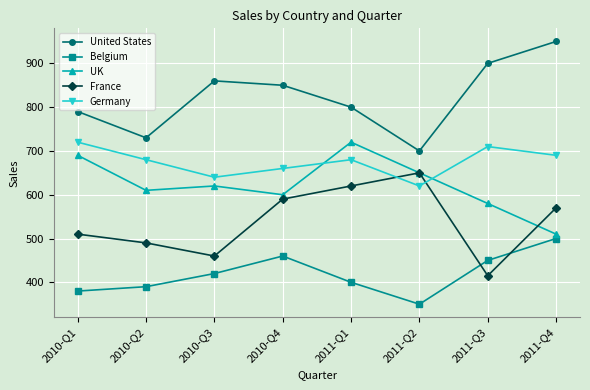

What is the difference between the highest and lowest values at 2011-Q3?

485